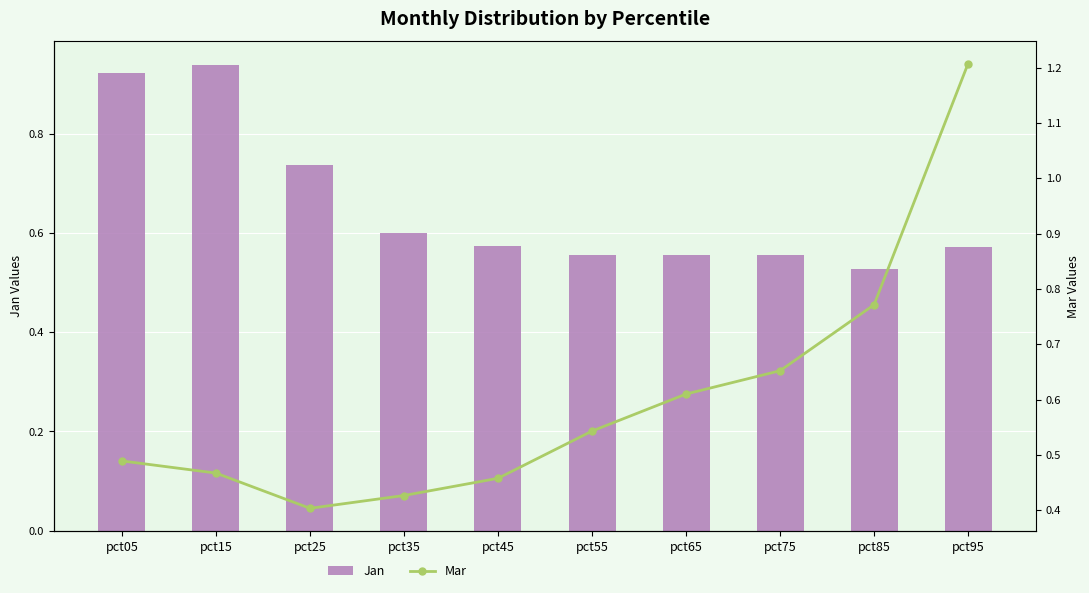

What is the highest value of the Mar series?

1.2